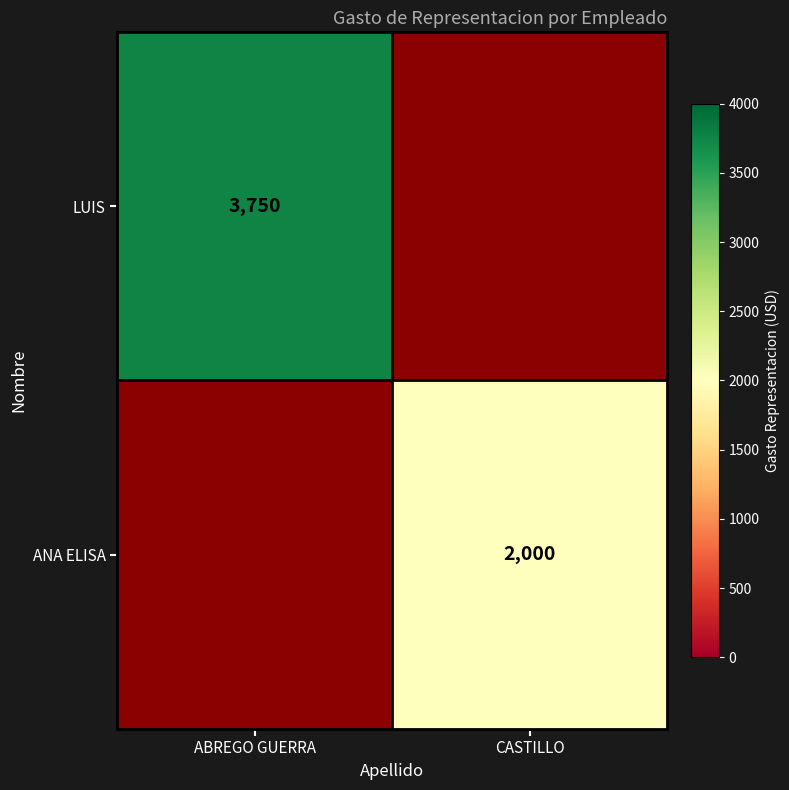

True or false: ANA ELISA has a value of 492 at CASTILLO.

False